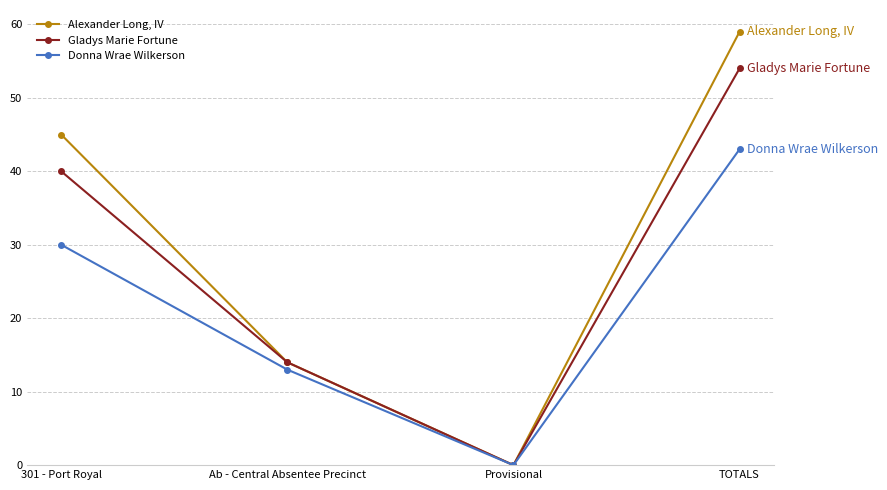

What is the label of the 1st point from the left?

301 - Port Royal